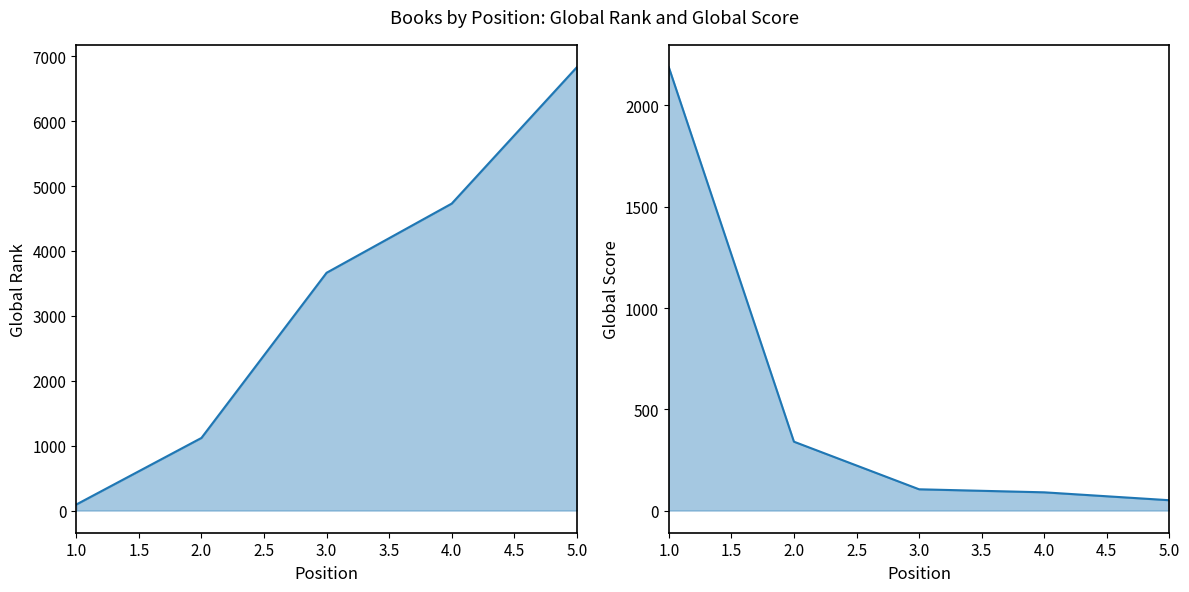

True or false: Global Score has more than 0 points higher than both neighbors.

False